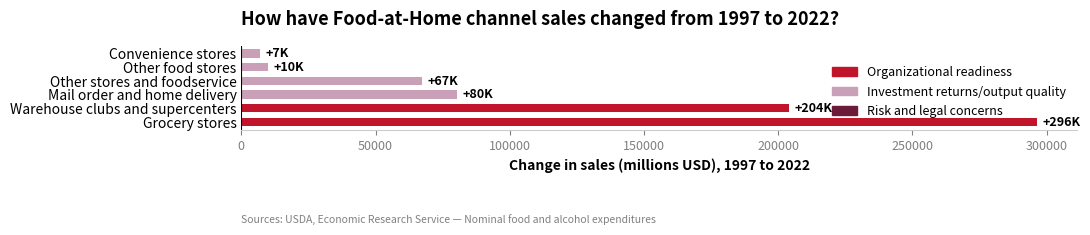

What is the difference between the second highest and minimum values?

197311.2